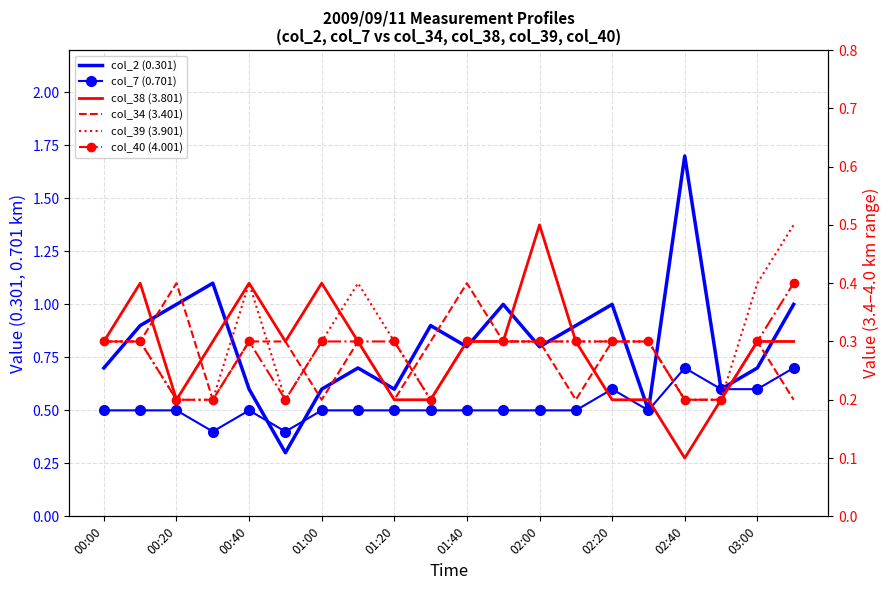

List the series in order of their peak value, highest first.

col_2 (0.301), col_7 (0.701), col_38 (3.801), col_39 (3.901), col_34 (3.401), col_40 (4.001)